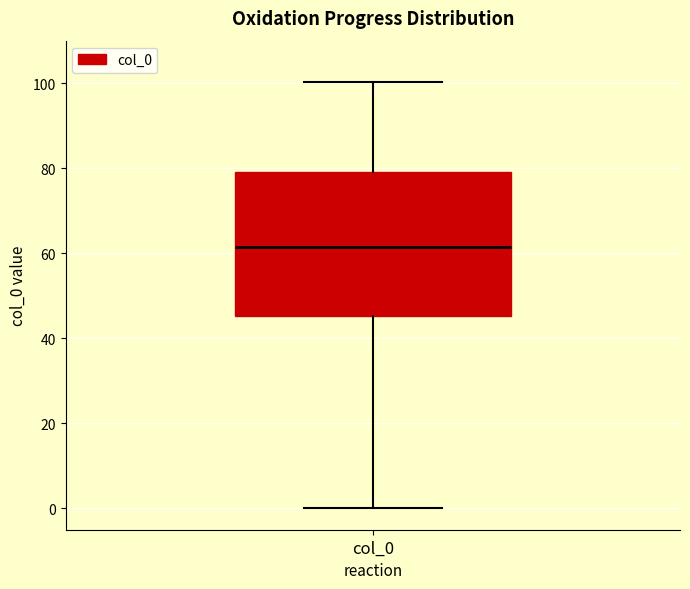

Where is the upper edge of the box for col_0 on the y-axis? The values are not printed on the chart, so give them approximately, as read against the axis.

80